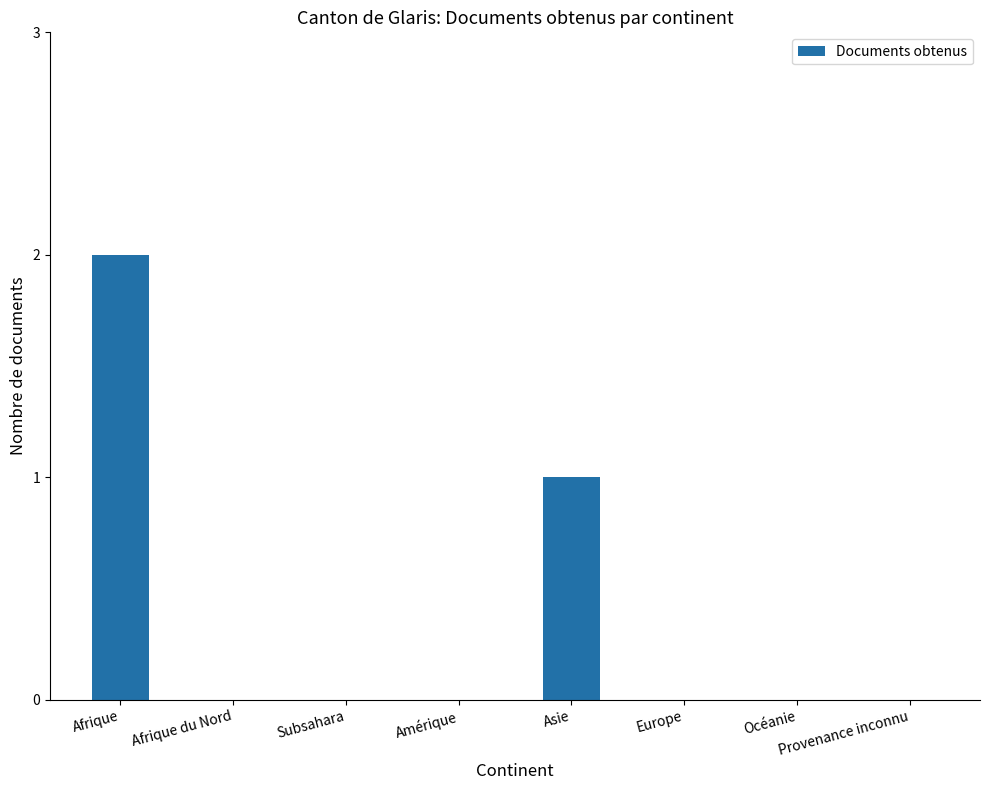

What is the sum of all values?

3